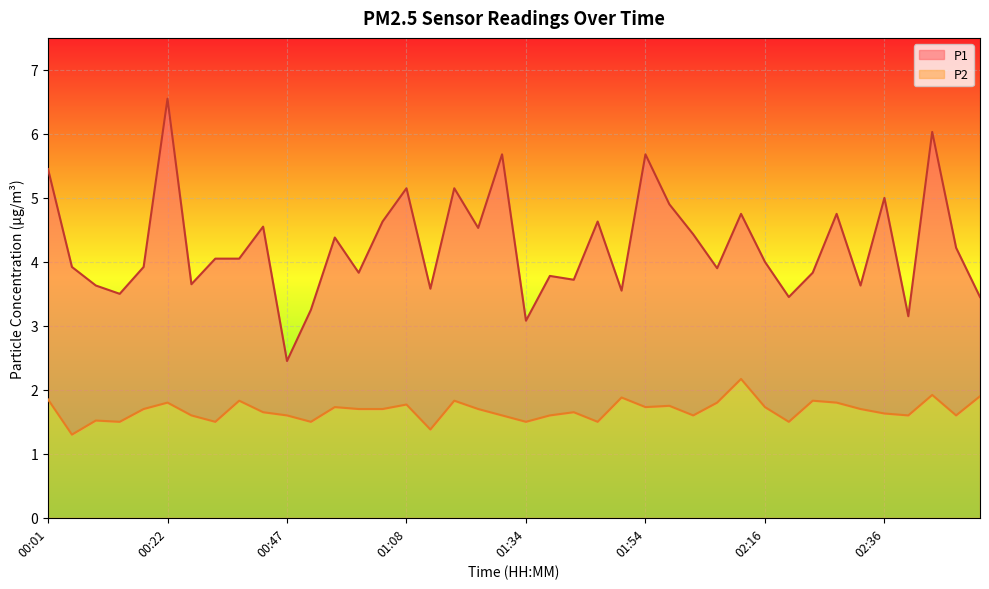

How many data points in P1 are above 4?

20